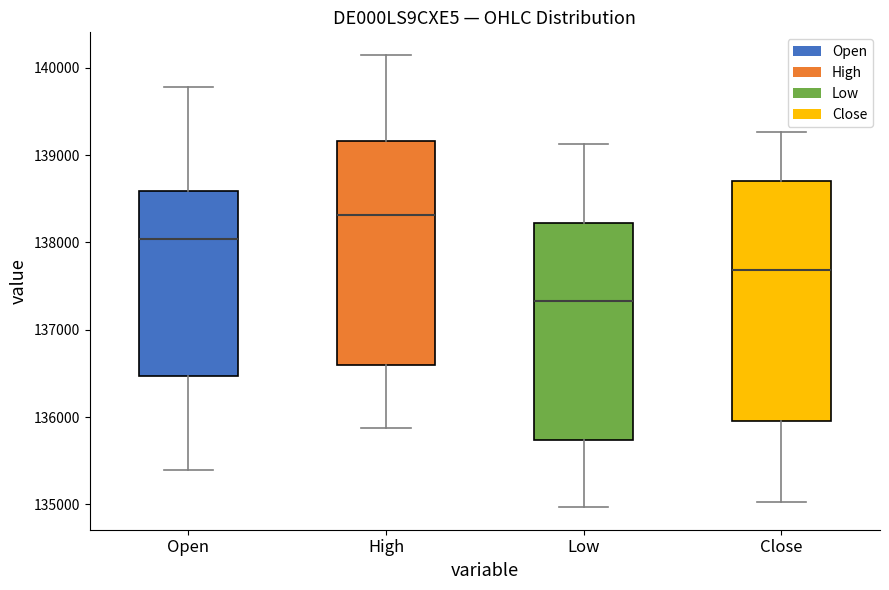

Where does the median line of the box for High sit on the y-axis? The values are not printed on the chart, so give them approximately, as read against the axis.

138300